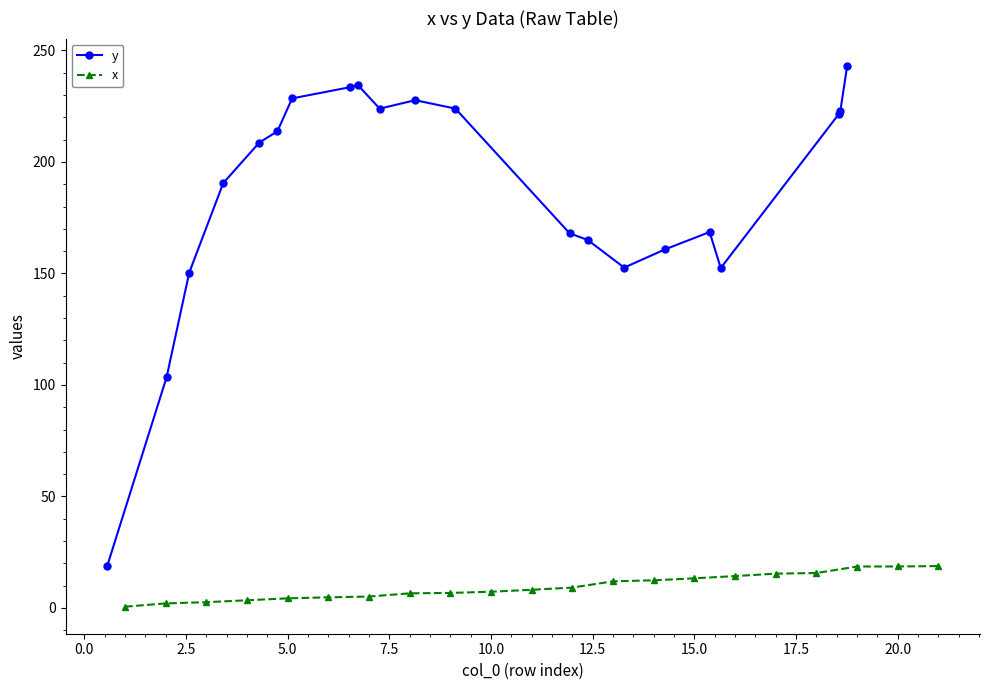

Reading right to left, transcribe all the data shown in this chart.

y: 243.2	222.7	221.7	152.4	168.6	160.8	152.6	165.0	168.0	223.9	227.7	223.9	234.6	233.6	228.5	213.7	208.7	190.5	150.4	103.5	18.6
x: 18.8	18.6	18.6	15.6	15.4	14.3	13.3	12.4	11.9	9.1	8.1	7.3	6.7	6.5	5.1	4.7	4.3	3.4	2.6	2.0	0.6